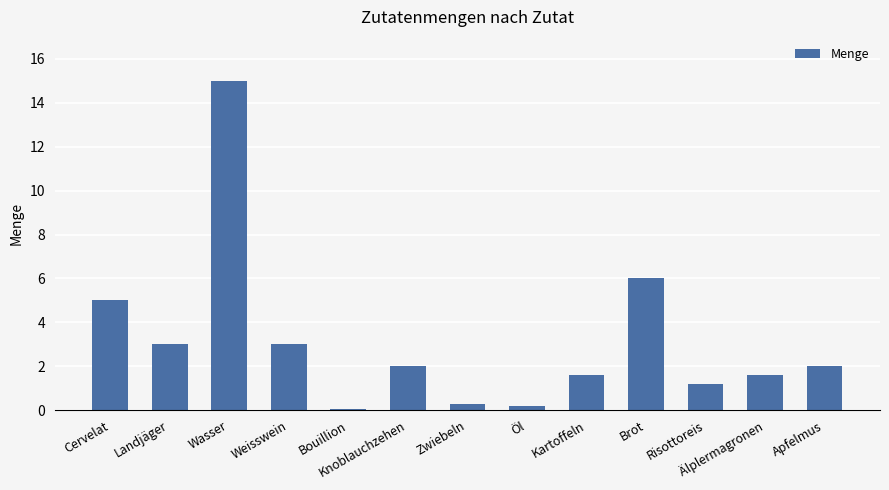

Where does the data first go above 2?

Cervelat